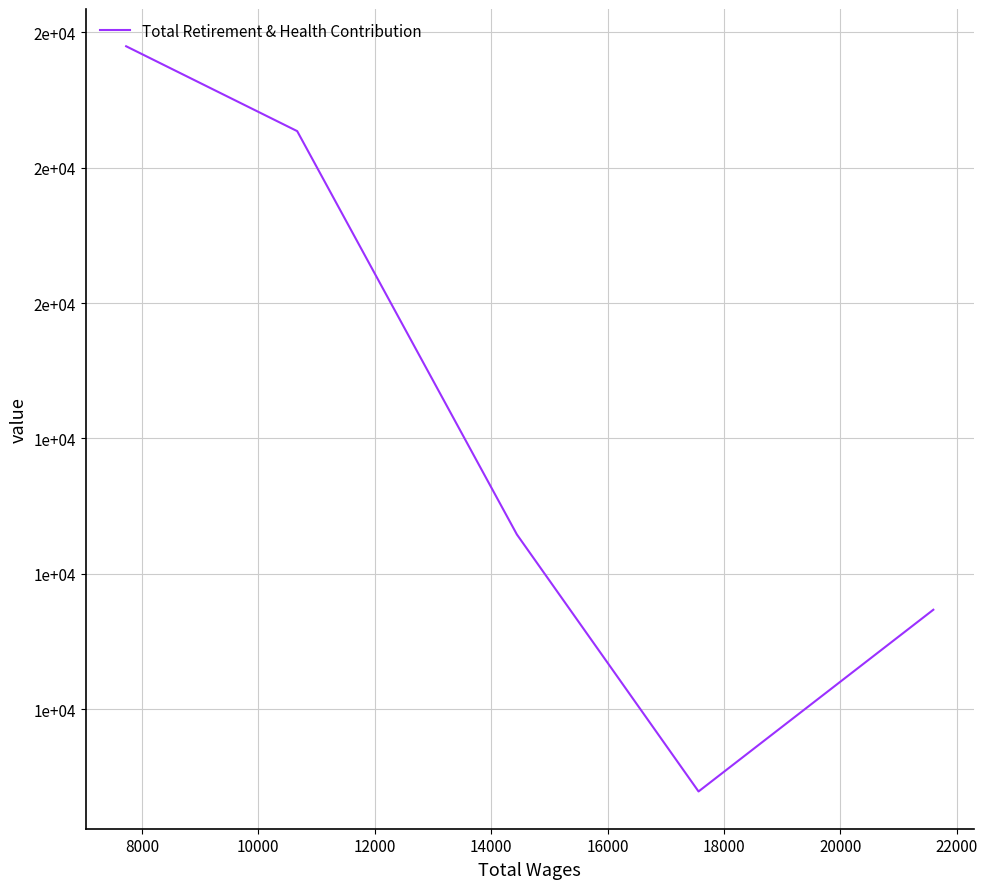

Is this an area chart (filled region under the line)?

No